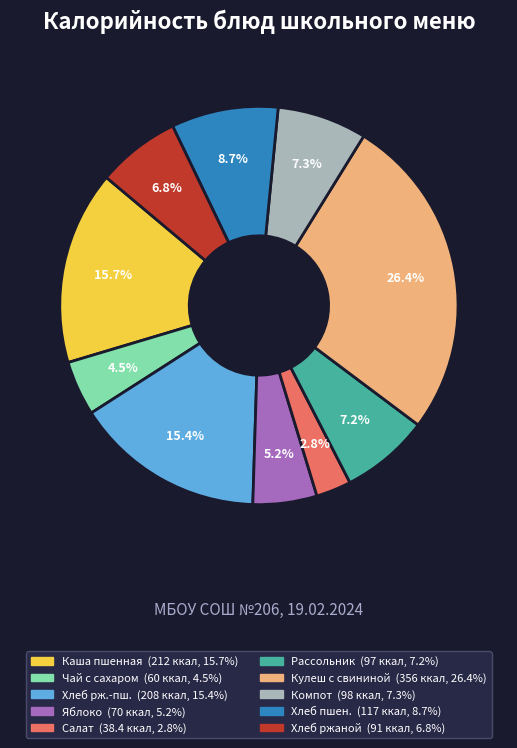

Count the number of slices in the pie.

10